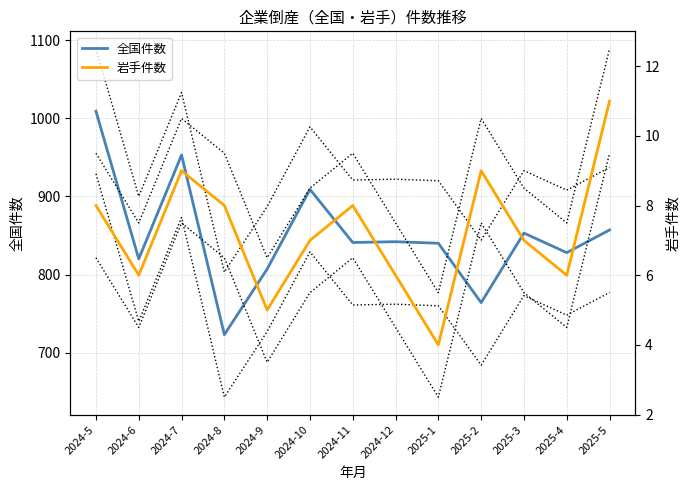

How many 岩手件数 values are between 6 and 8?

8